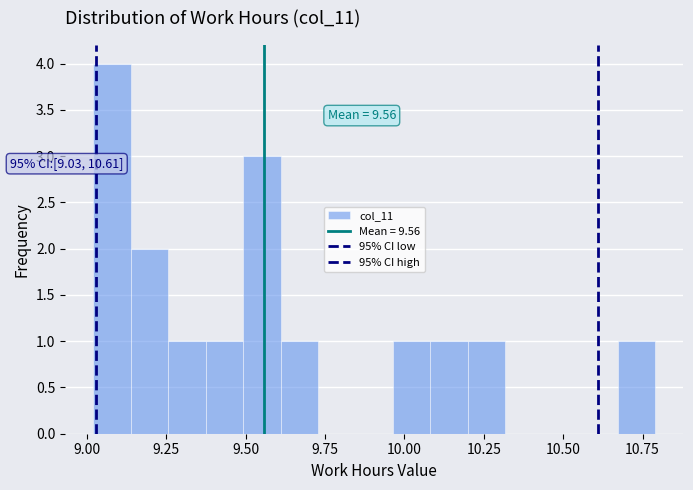

Around what value on the x-axis is the tallest bar? Give the approximate position of its centre, as read against the axis.

9.10